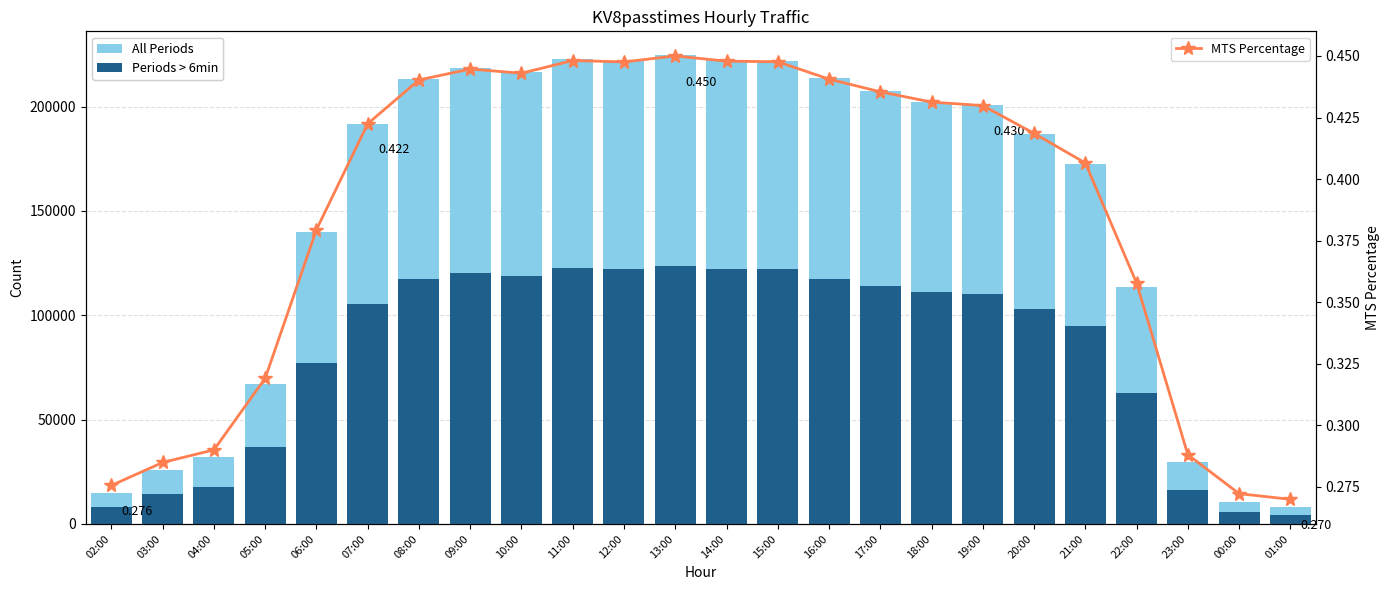

At which label is Periods > 6min closest to 64026?

22:00